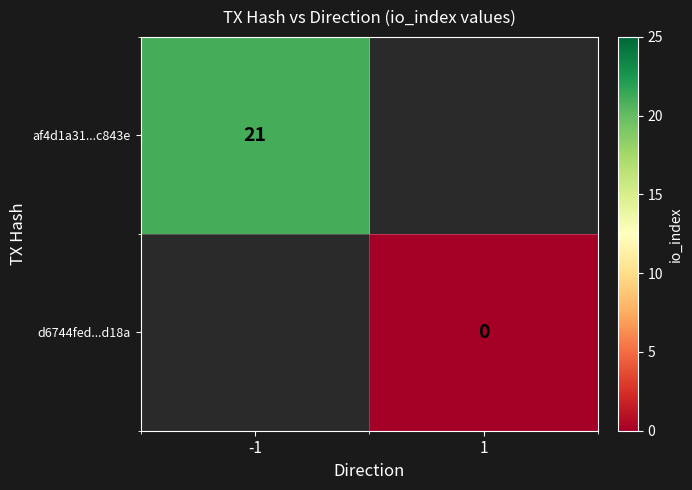

The af4d1a31...c843e series shows 10 at -1. True or false?

False